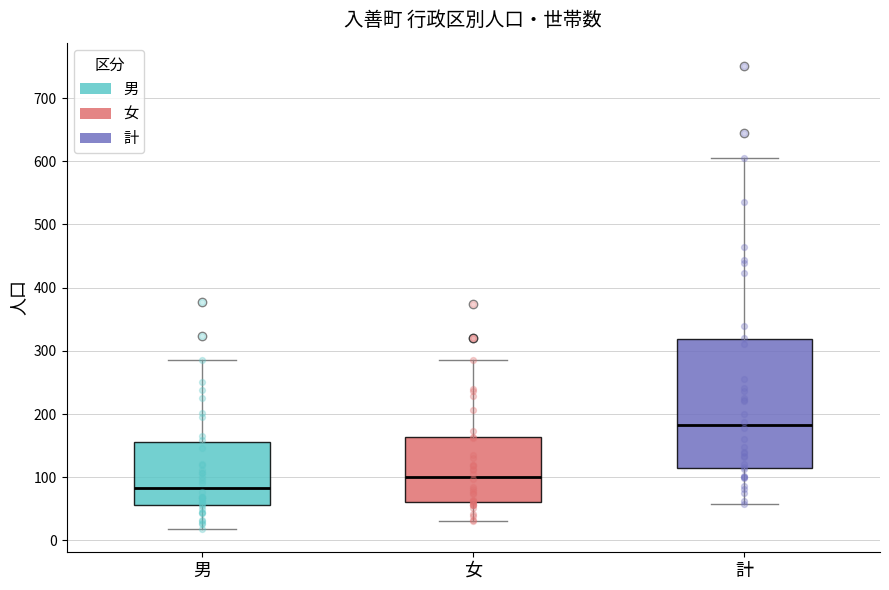

Where does the lower whisker of the box for 男 end on the y-axis? The values are not printed on the chart, so give them approximately, as read against the axis.

20